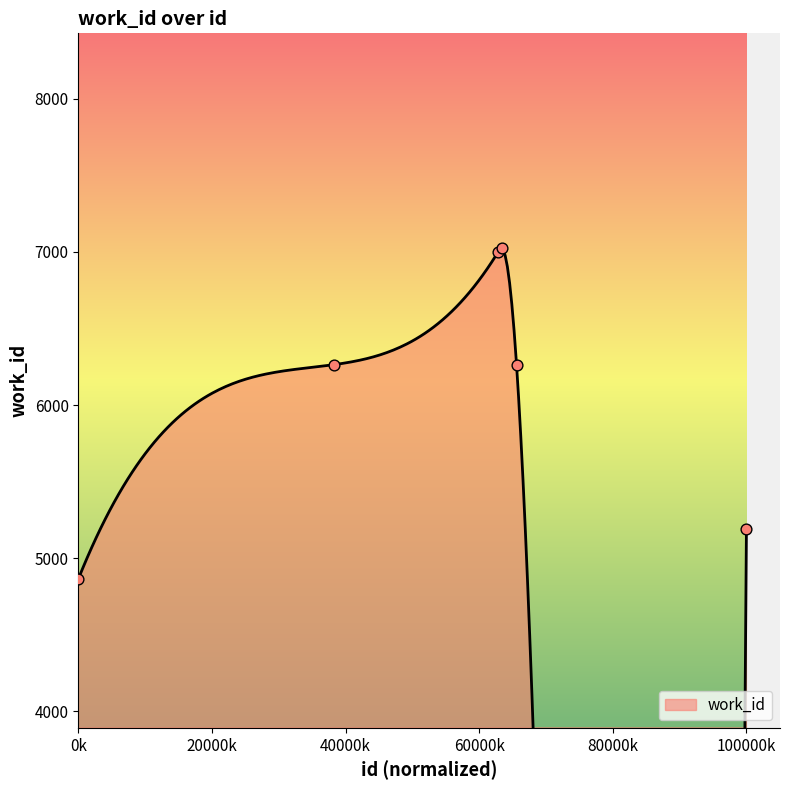

What is the change in value from 12969 to 18879?

+2132